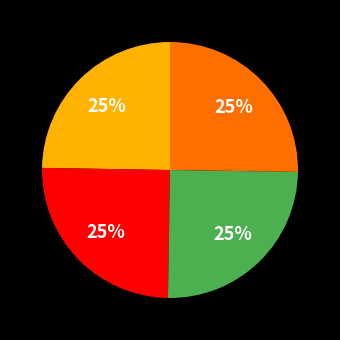

Does any single category account for the majority?

No